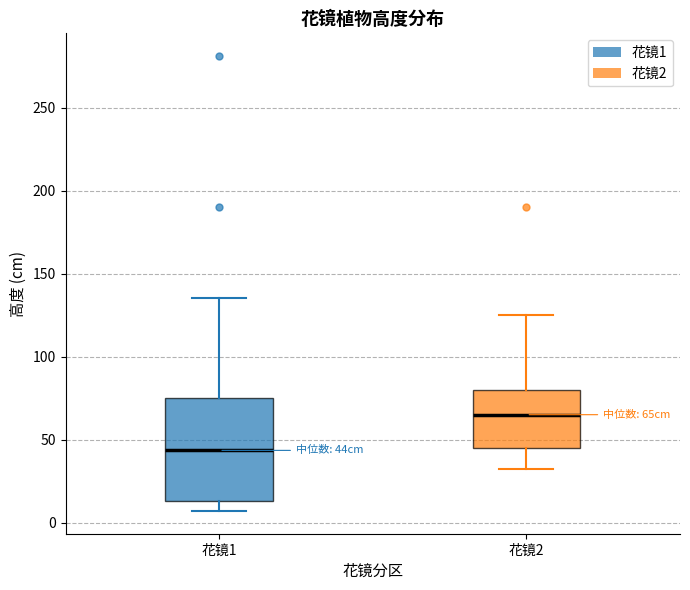

Reading left to right, read every box against the y-axis: the position of its median line, the range the box covers, and the ends of its whiskers. The values are not printed on the chart, so give them approximately, as read against the axis.

花镜1: median 45, box 15 to 75, whiskers 5 to 135
花镜2: median 65, box 45 to 80, whiskers 30 to 125